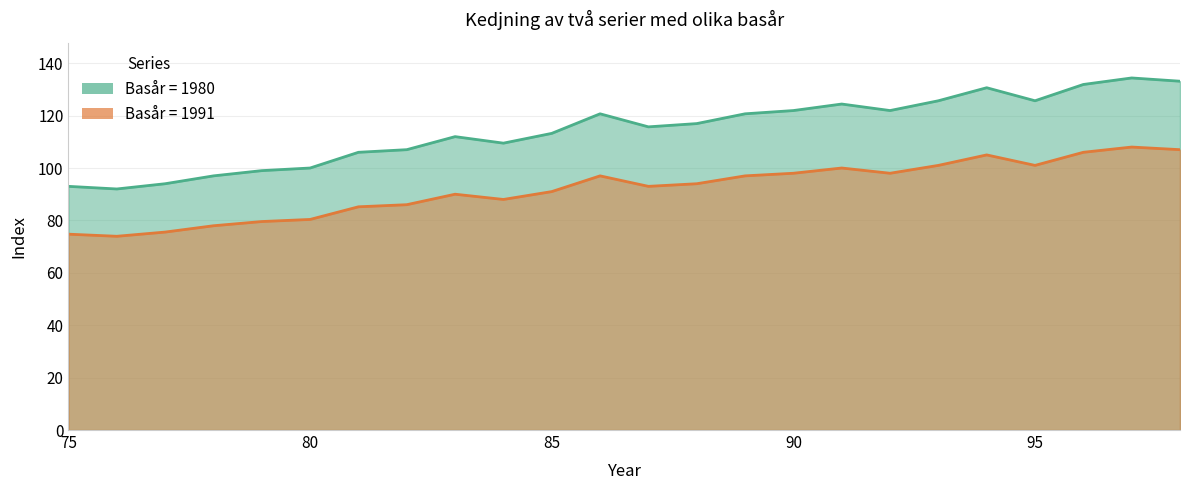

What value does the Basår = 1980 series have at 87?

115.7